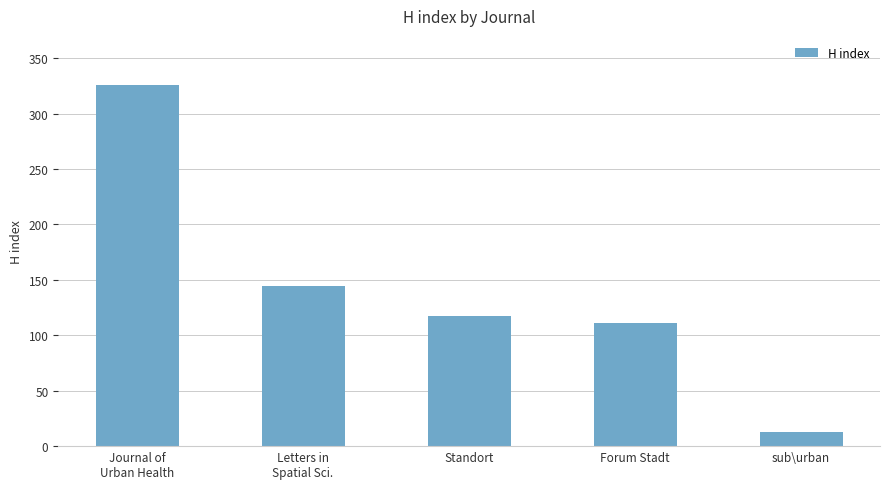

Where does the data first go above 117?

Journal of
Urban Health